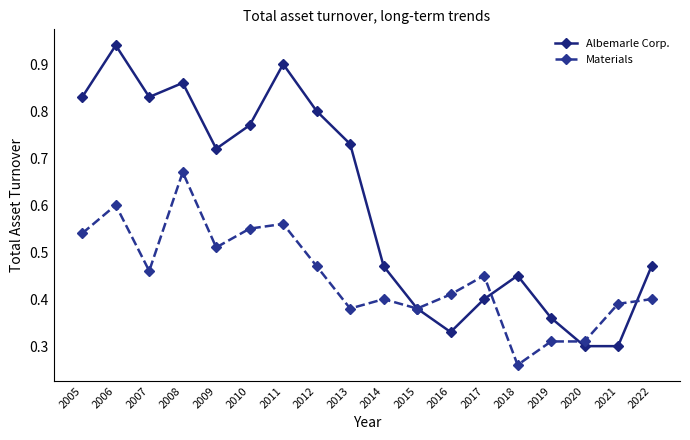

True or false: Materials has more than 0 interior local peaks.

True